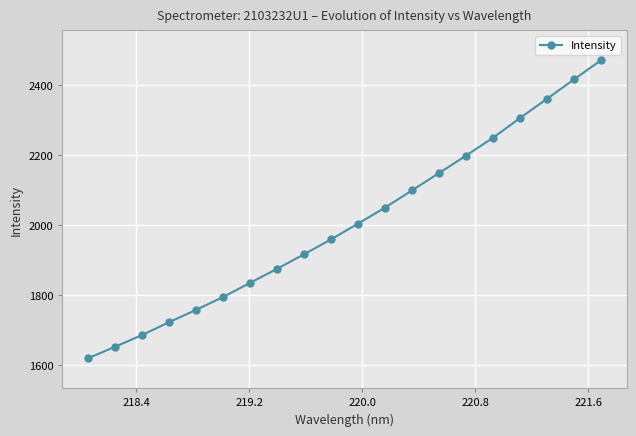

Reading left to right, transcribe all the data shown in this chart.

1620.3	1653.3	1686.7	1723.4	1758.5	1795.1	1835.6	1875.6	1917.1	1959.5	2004.5	2050.2	2099.3	2148.7	2198.4	2249.3	2305.5	2360.3	2415.6	2470.1